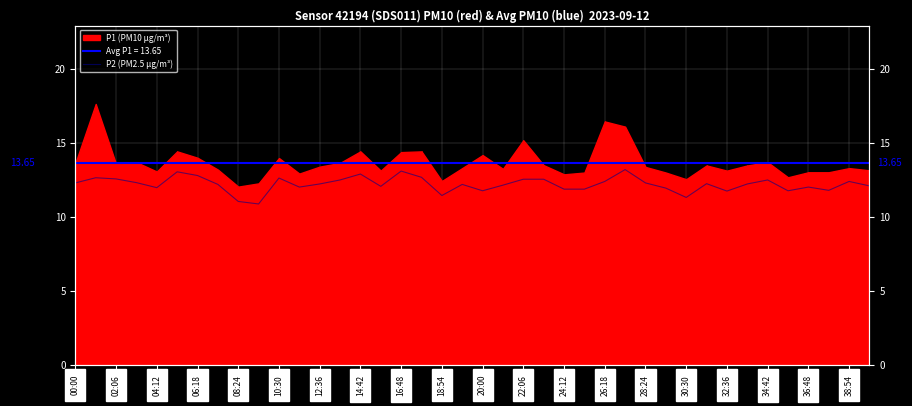

True or false: the data has more than 0 interior local peaks.

True